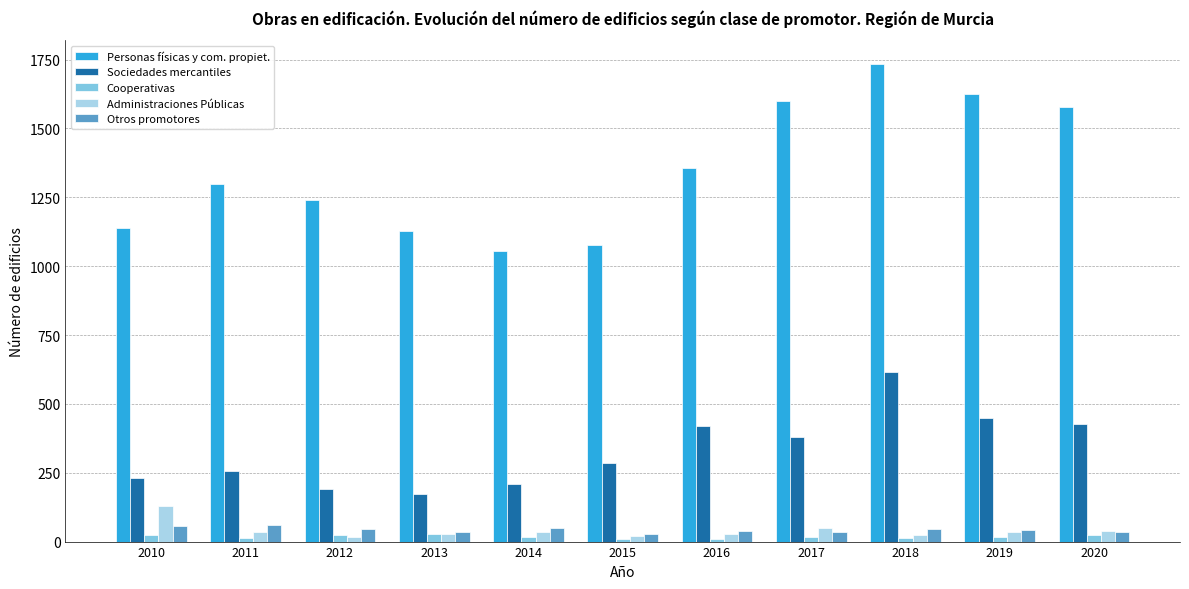

How many bars are there in total?

55